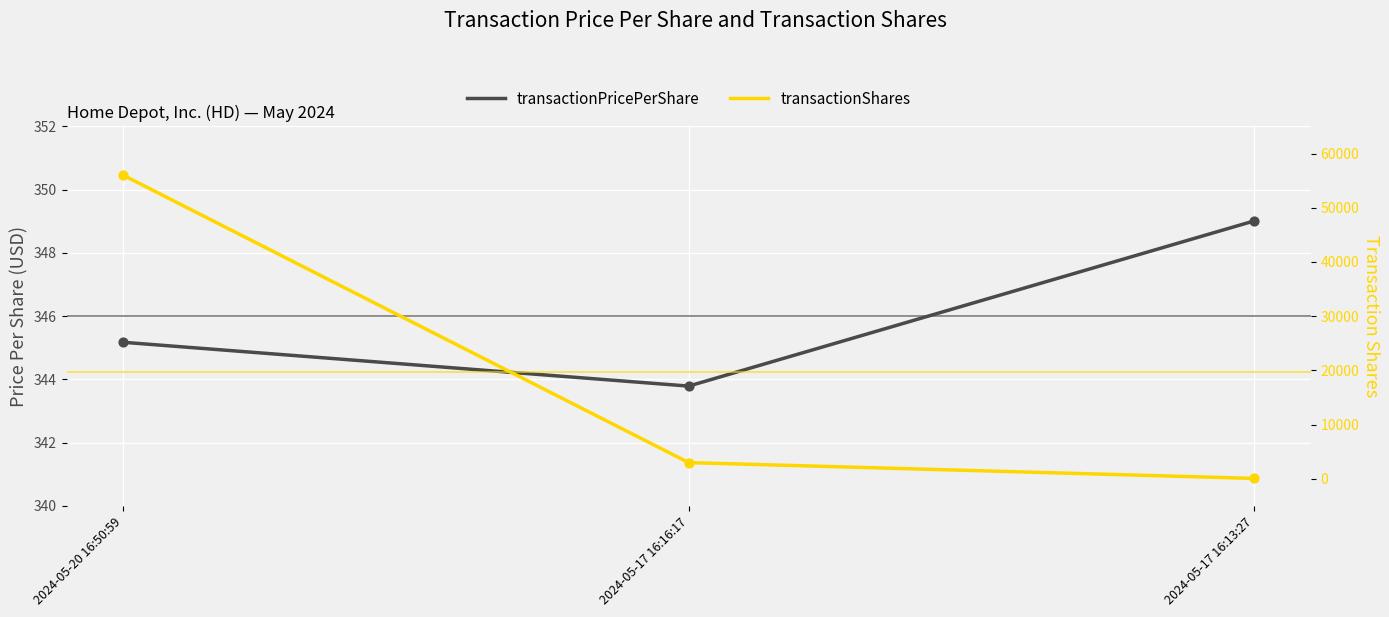

Which series has the largest total across all categories?

transactionShares